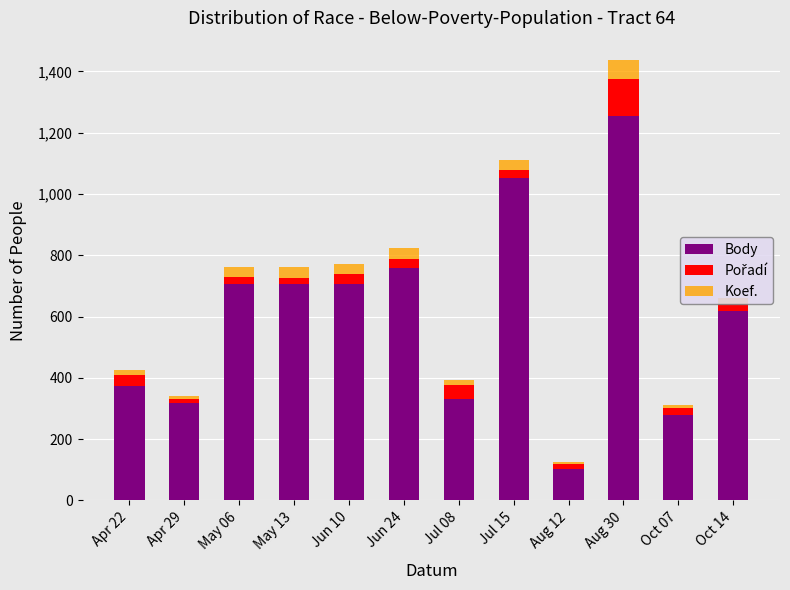

Which category has the lowest value in the Body series?

Aug 12